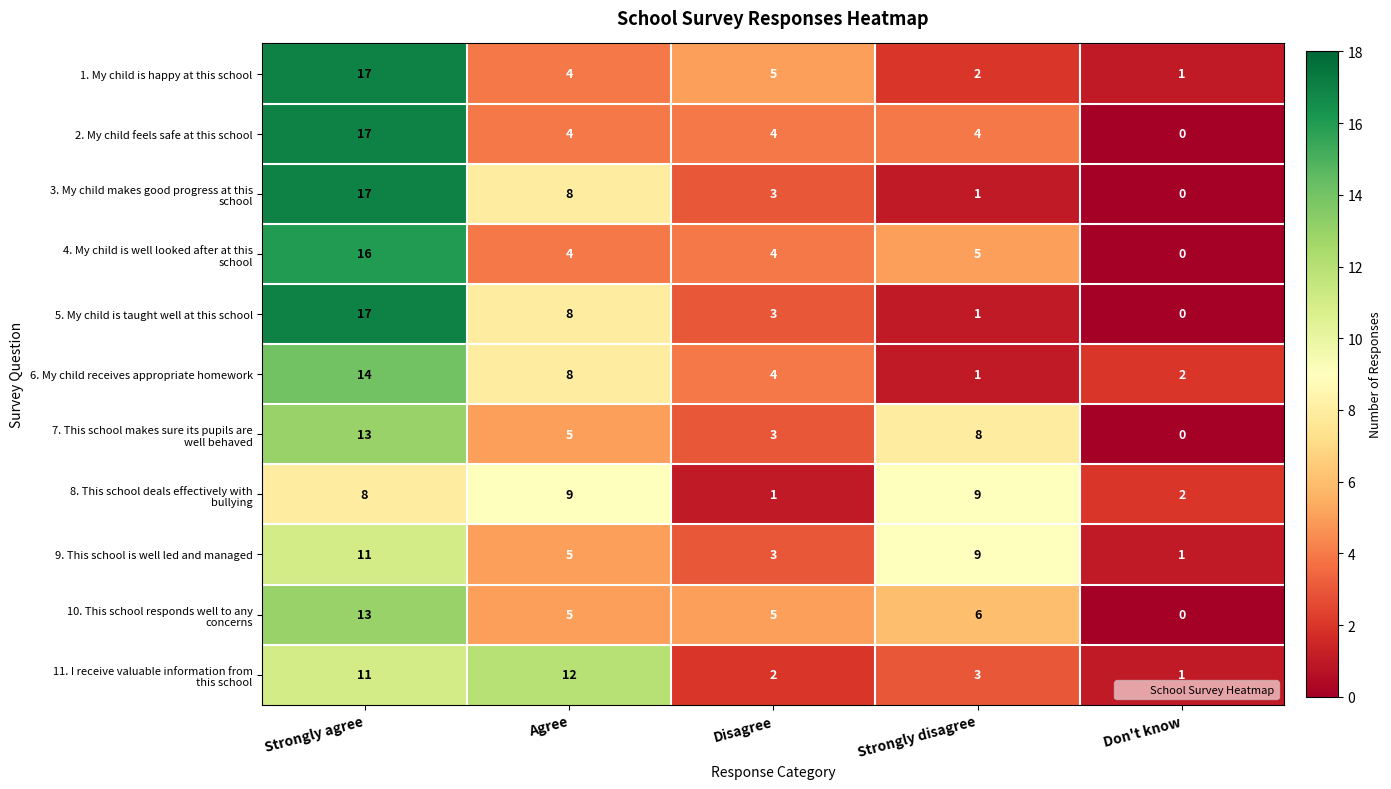

Count the number of data series in this chart.

11